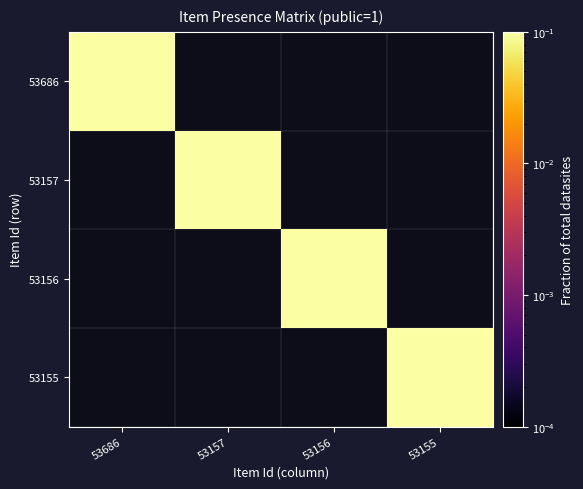

What is the difference between the maximum and minimum values in the 53686 series?

1